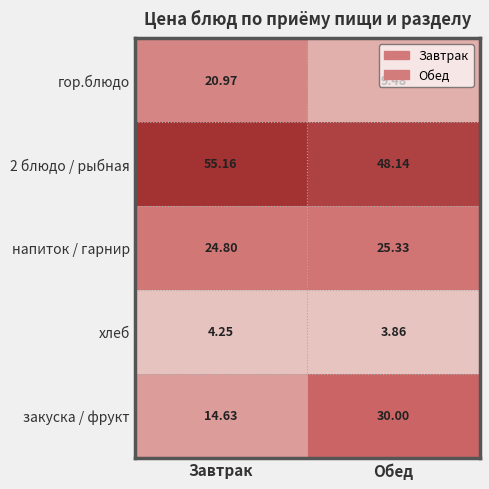

At which label does напиток / гарнир first exceed 25?

Обед